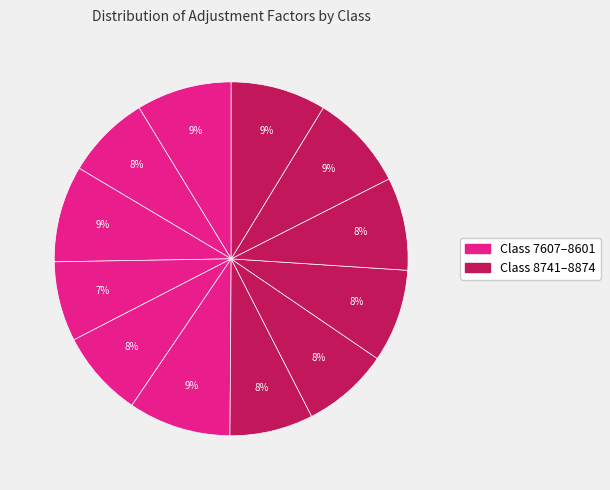

How many slices are in this pie chart?

12